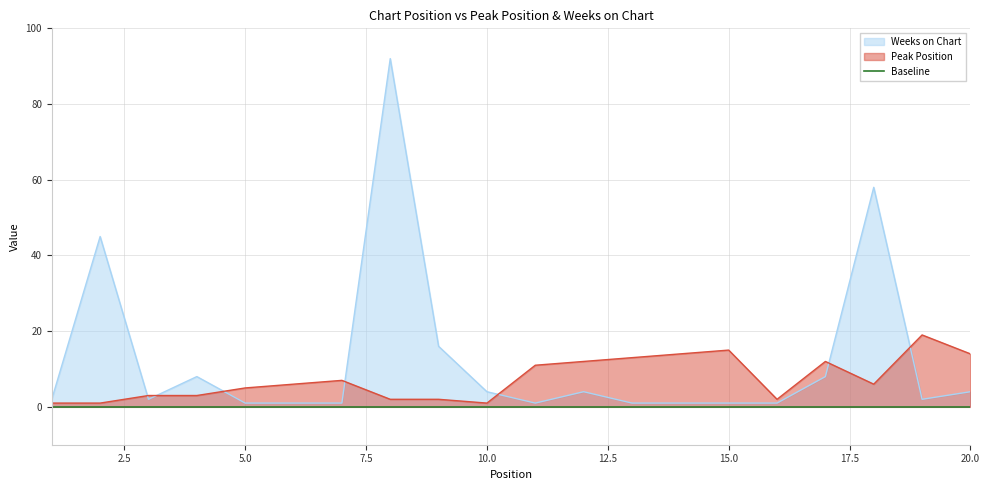

The Weeks on Chart series shows 1 at 15.0. True or false?

True